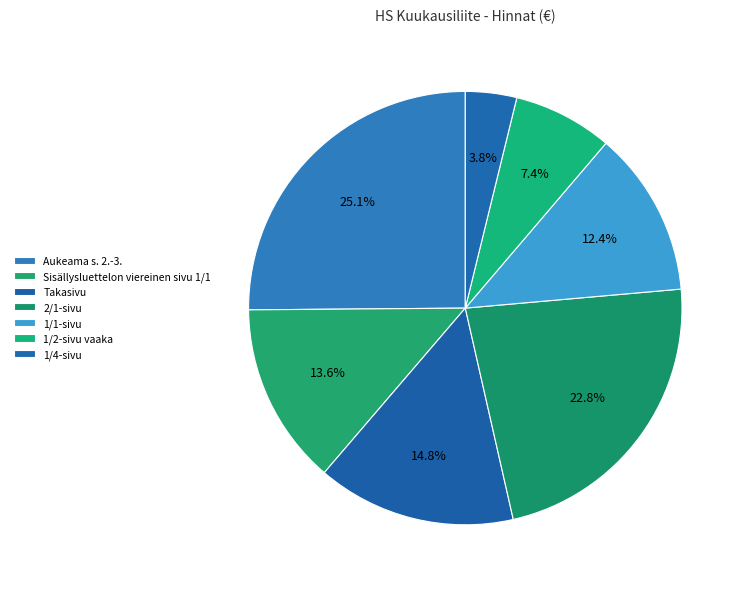

Count the number of slices in the pie.

7